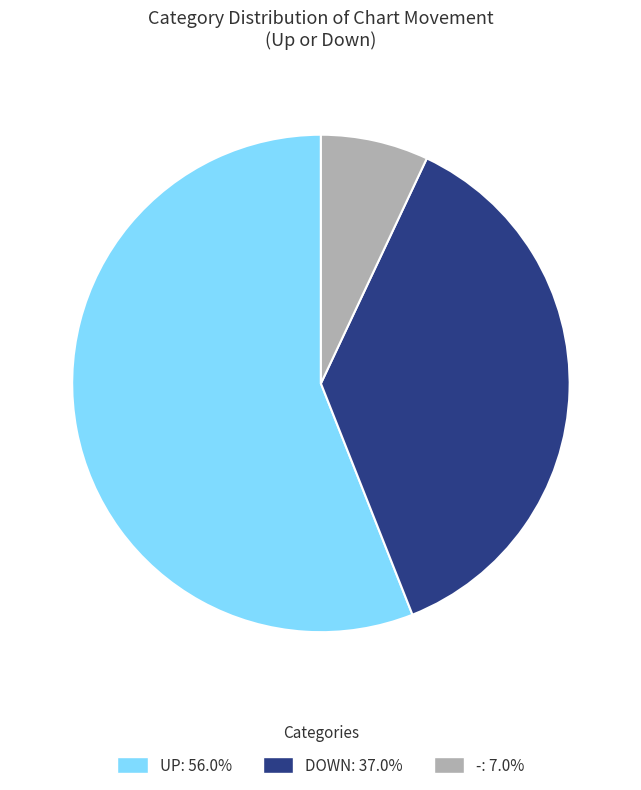

Does any single category account for the majority?

Yes